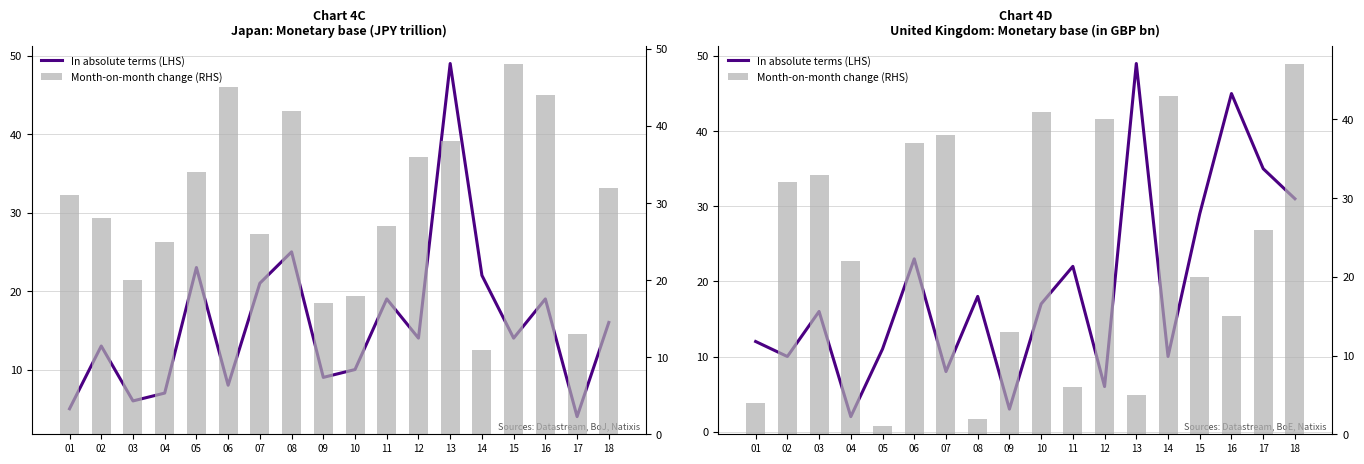

Between 08 and 13, which series saw the biggest shift?

In absolute terms (LHS)